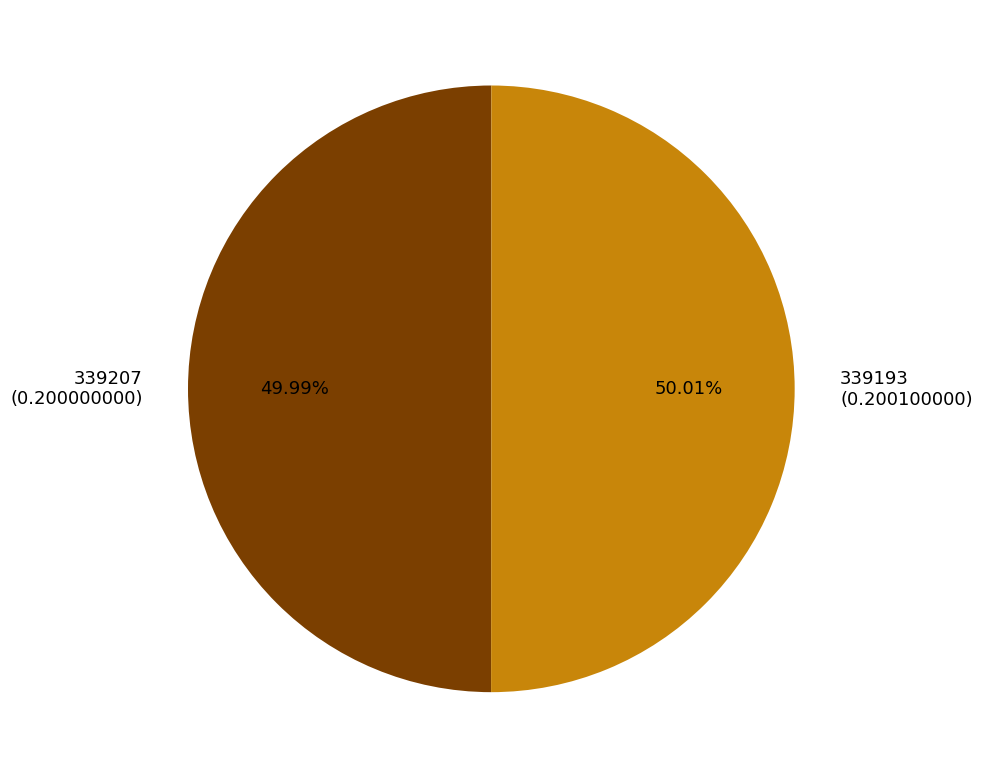

Is the sum of 339207 and 339193 greater than half?

Yes